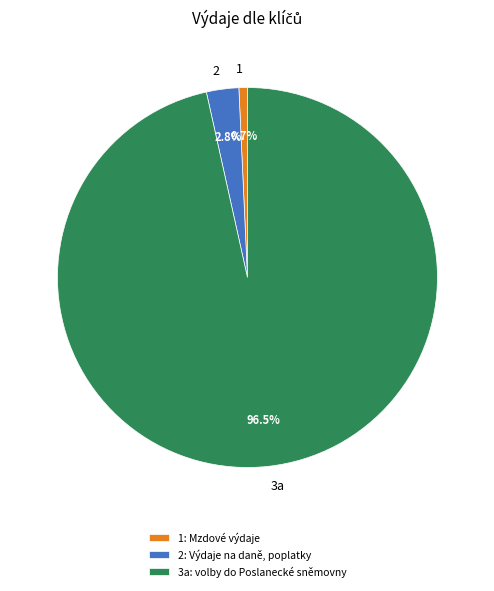

What percentage do 1 and 3a together represent?

97.2%